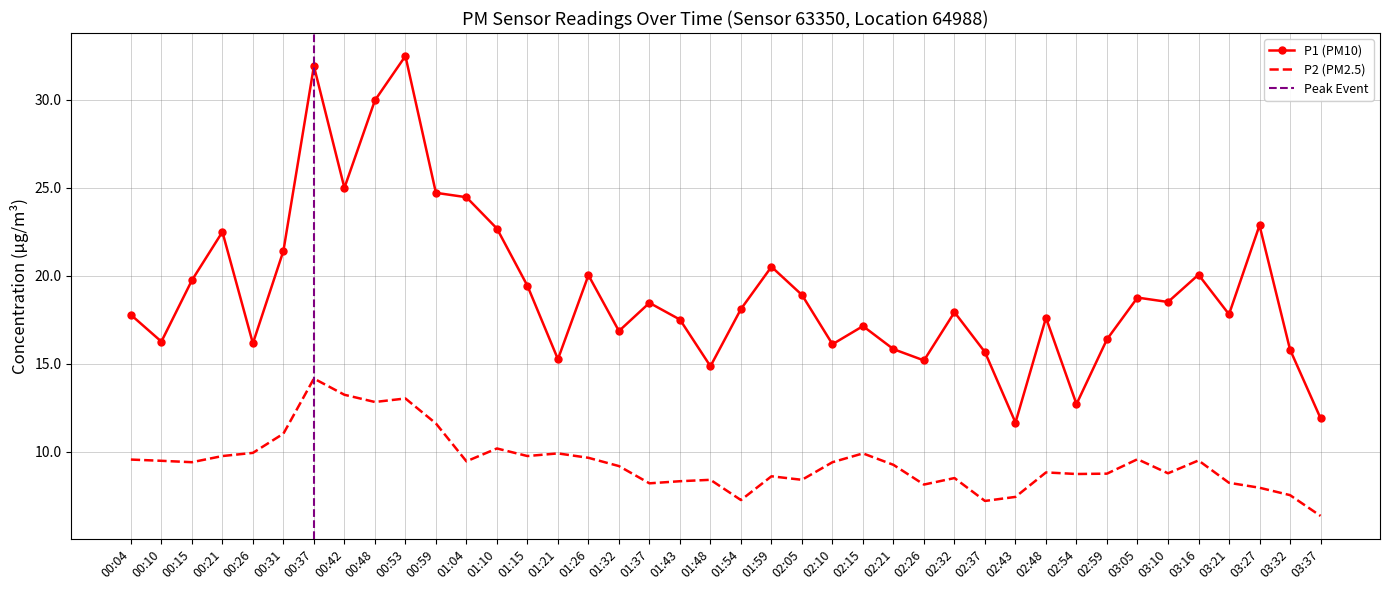

The value of P1 at 02:43 is 16.3. True or false?

False